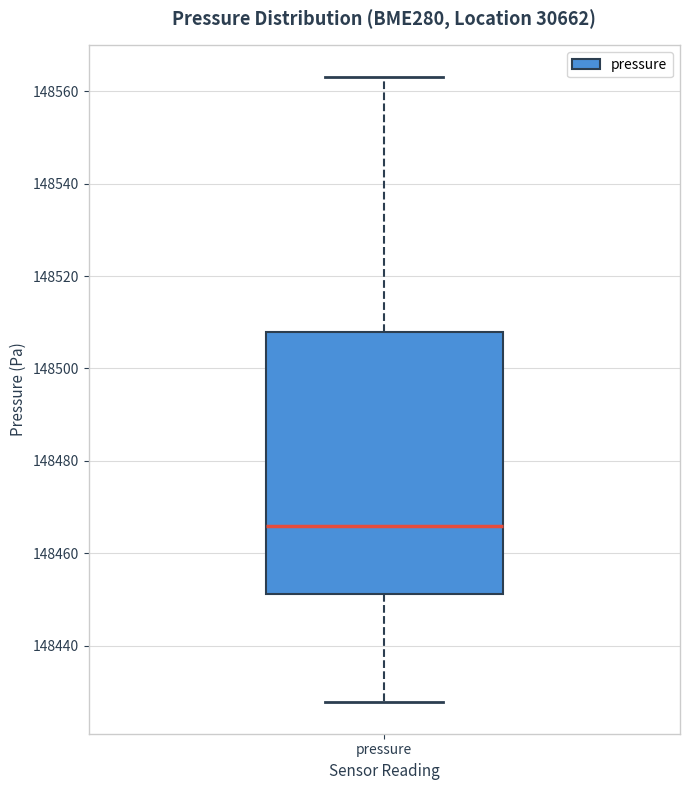

Read this box plot against the y-axis: the position of the median line, the range covered by the box, and the ends of both whiskers. The values are not printed on the chart, so give them approximately, as read against the axis.

median 148466, box 148452 to 148508, whiskers 148428 to 148564